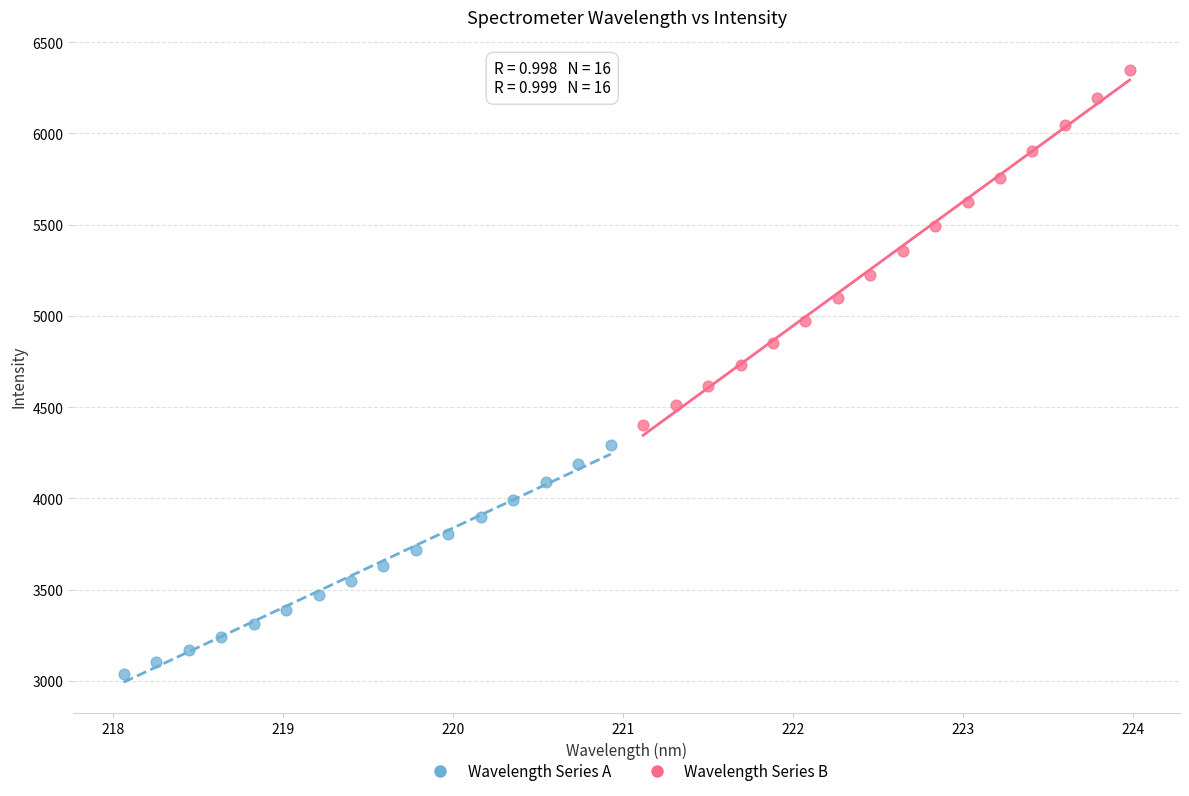

Which series contains the lowest Y value?

Wavelength Series A